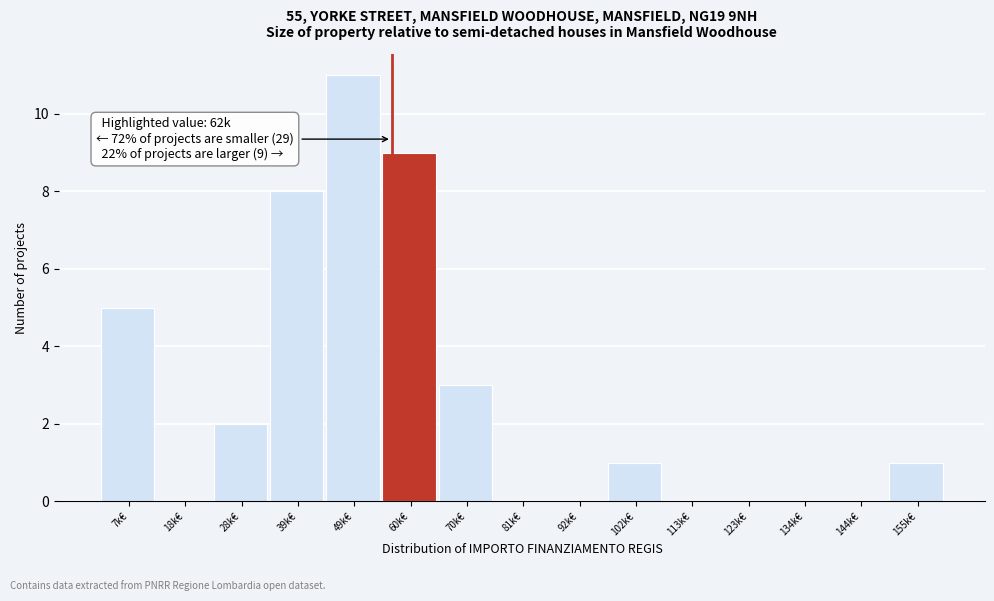

Reading left to right, extract all data points from this chart.

7k€=5	18k€=0	28k€=2	39k€=8	49k€=11	60k€=9	70k€=3	81k€=0	92k€=0	102k€=1	113k€=0	123k€=0	134k€=0	144k€=0	155k€=1